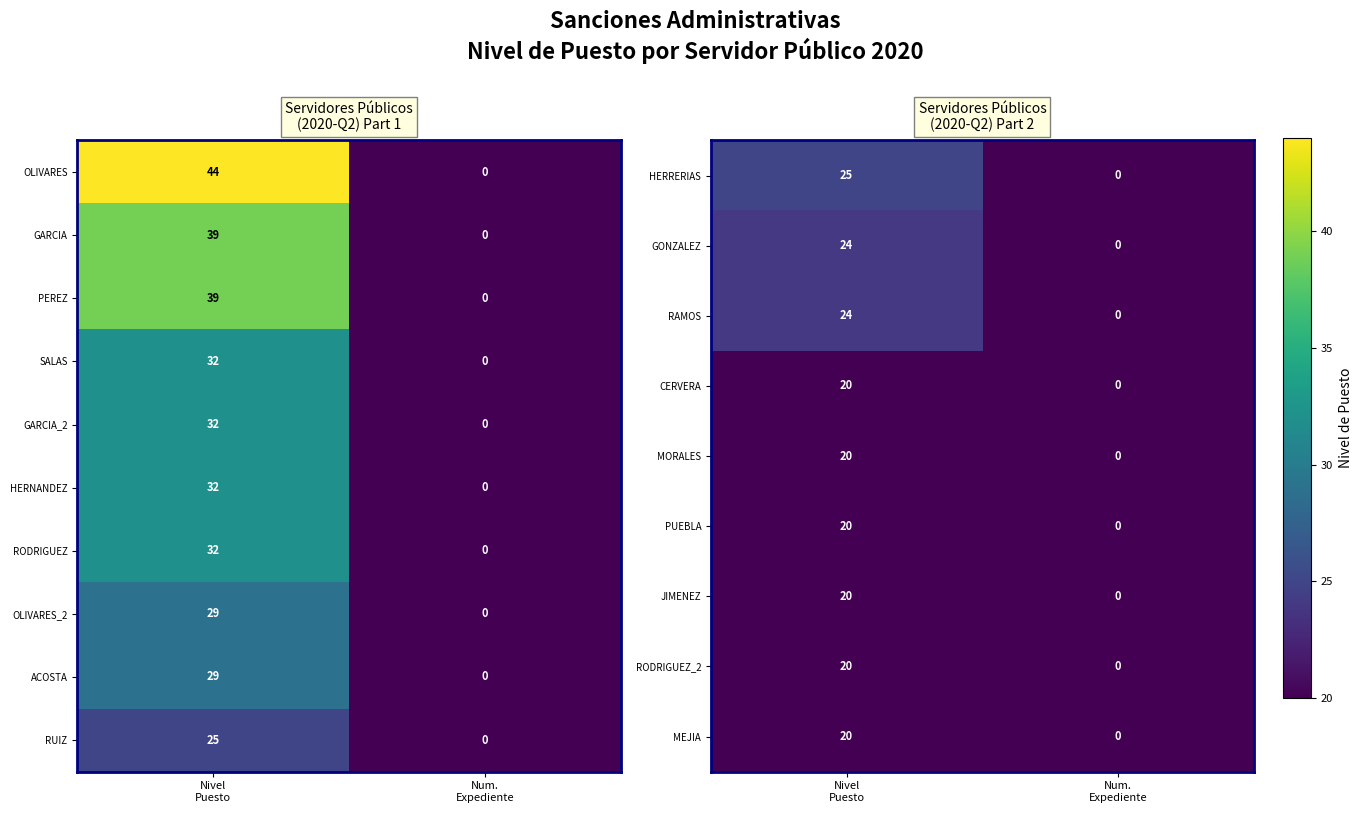

Which label corresponds to the largest value in the chart?

Nivel
Puesto